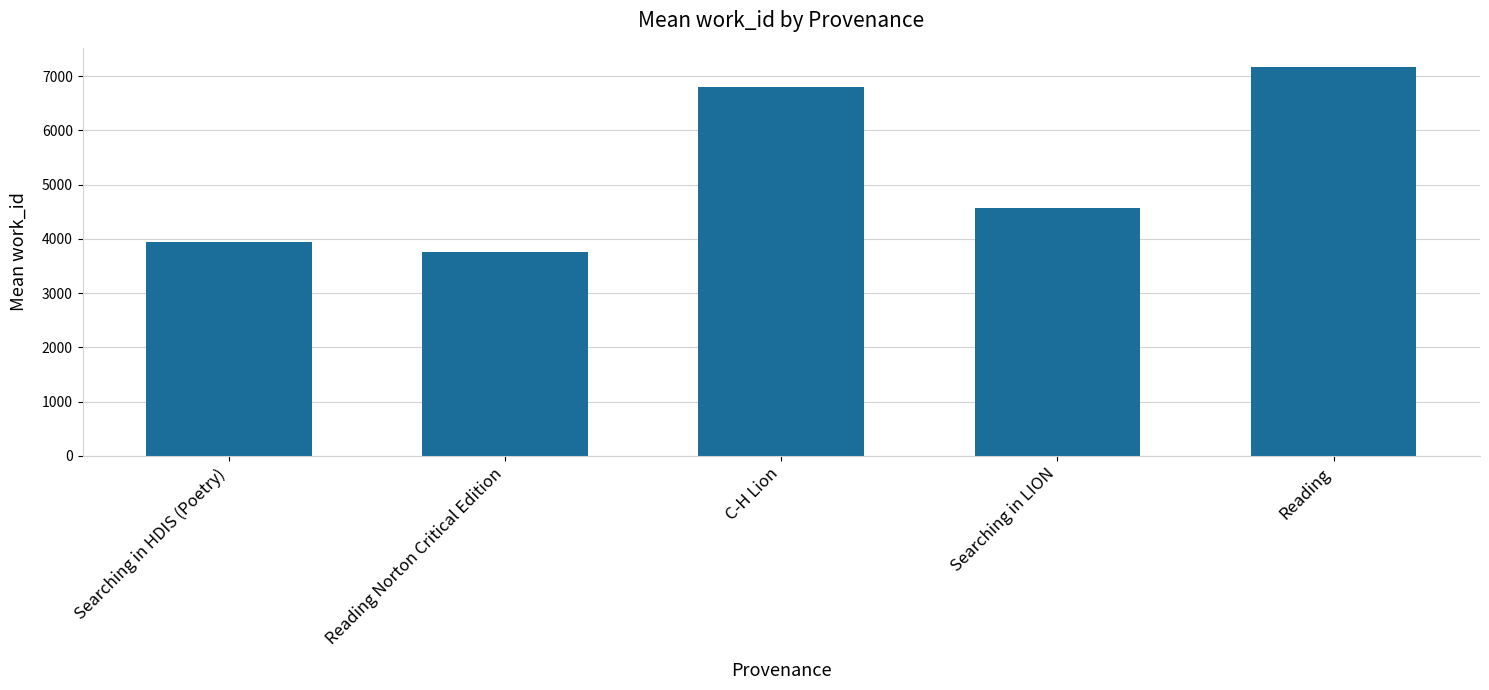

Count the number of data series in this chart.

1